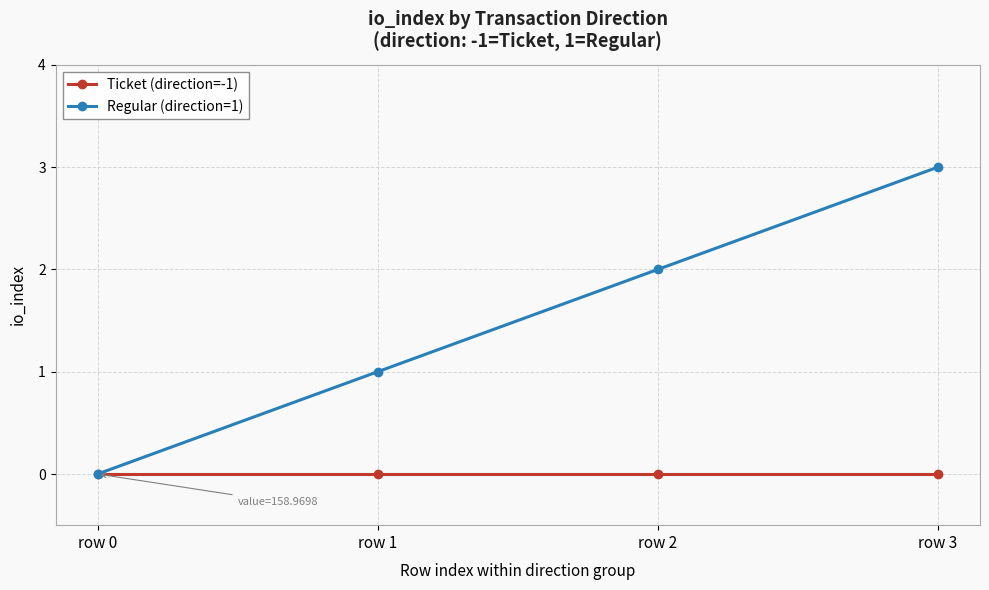

What is the maximum value shown in the chart?

3